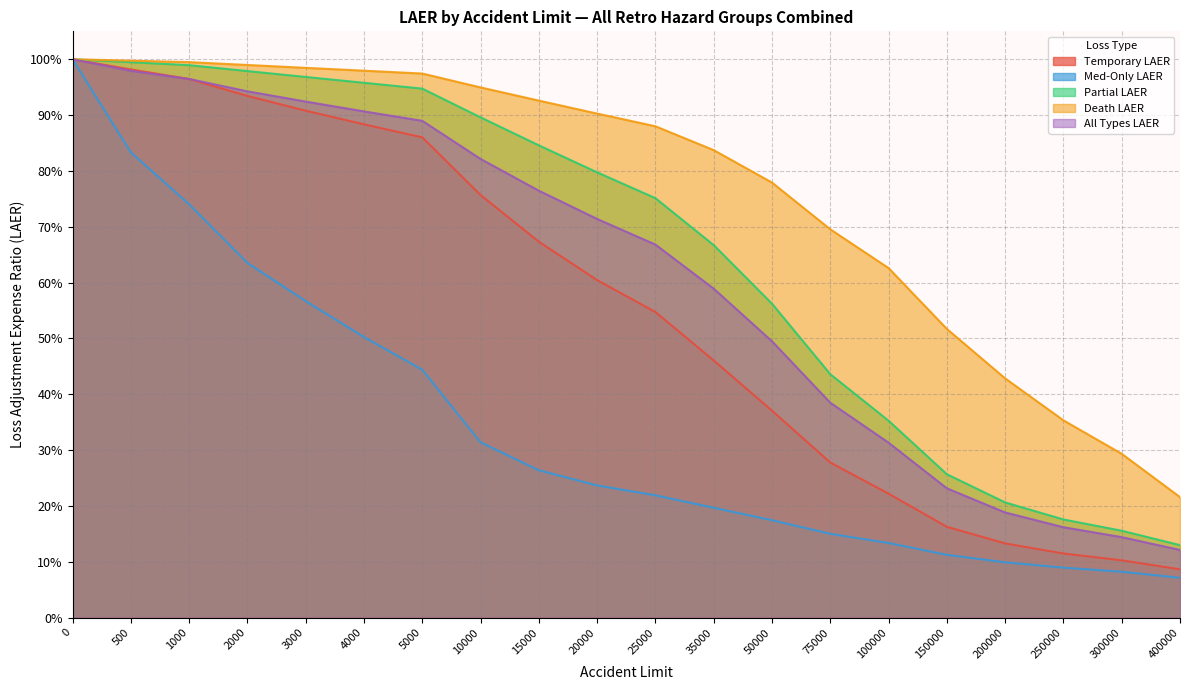

What is the approximate value of Med-Only LAER at 10000?

0.3